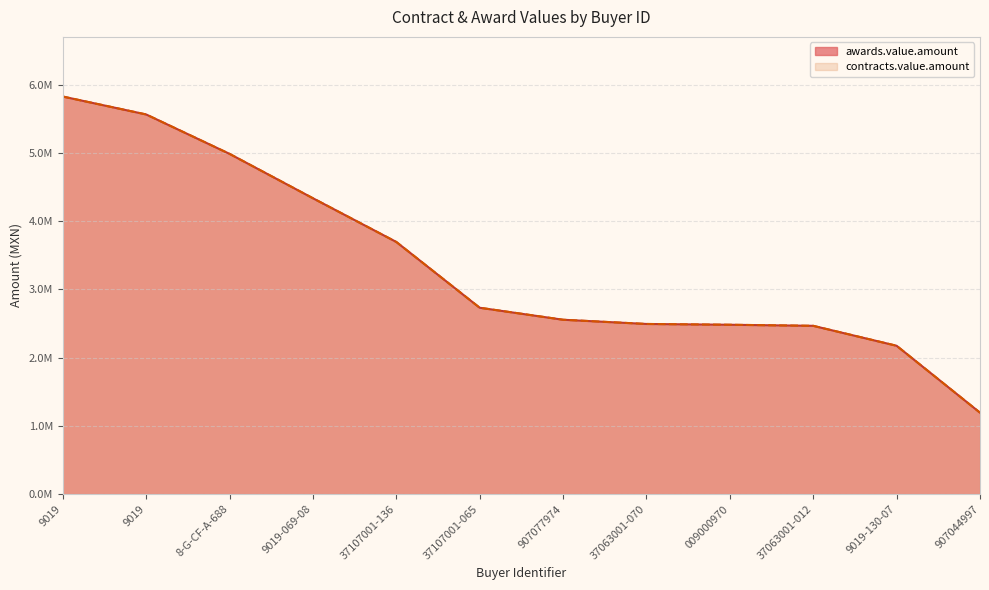

Rank the series by their maximum value, from highest to lowest.

awards.value.amount, contracts.value.amount